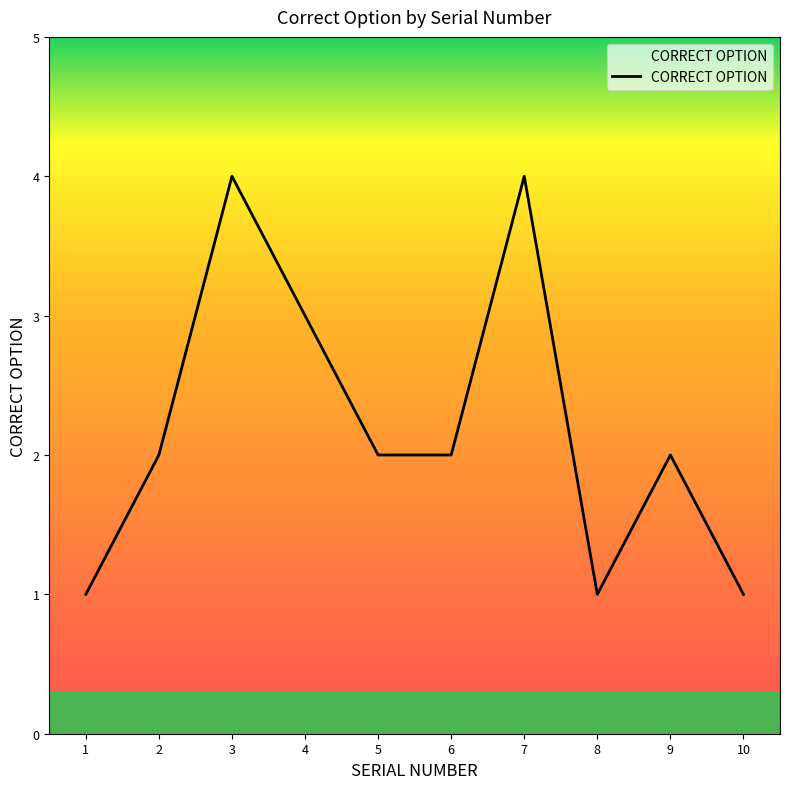

The value at 9 is 2. True or false?

True